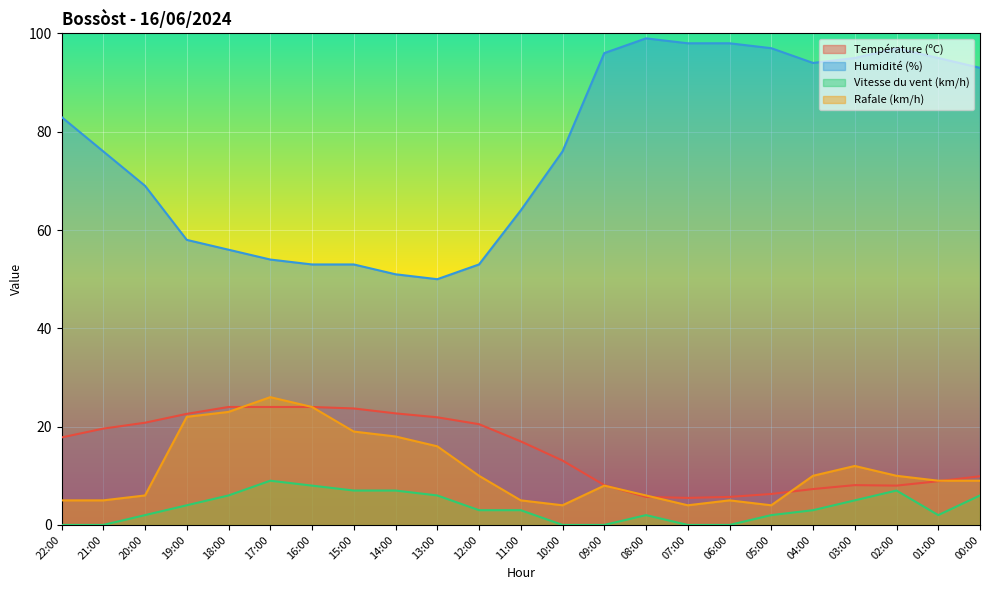

Reading left to right, transcribe all the data shown in this chart.

Température (ºC): 17.8	19.6	20.8	22.6	24.0	24.0	24.0	23.7	22.7	21.9	20.5	17.0	13.1	8.1	5.7	5.5	5.7	6.3	7.3	8.1	8.0	8.9	9.9
Humidité (%): 83.0	76.0	69.0	58.0	56.0	54.0	53.0	53.0	51.0	50.0	53.0	64.0	76.0	96.0	99.0	98.0	98.0	97.0	94.0	95.0	97.0	95.0	93.0
Vitesse du vent (km/h): 0.0	0.0	2.0	4.0	6.0	9.0	8.0	7.0	7.0	6.0	3.0	3.0	0.0	0.0	2.0	0.0	0.0	2.0	3.0	5.0	7.0	2.0	6.0
Rafale (km/h): 5.0	5.0	6.0	22.0	23.0	26.0	24.0	19.0	18.0	16.0	10.0	5.0	4.0	8.0	6.0	4.0	5.0	4.0	10.0	12.0	10.0	9.0	9.0